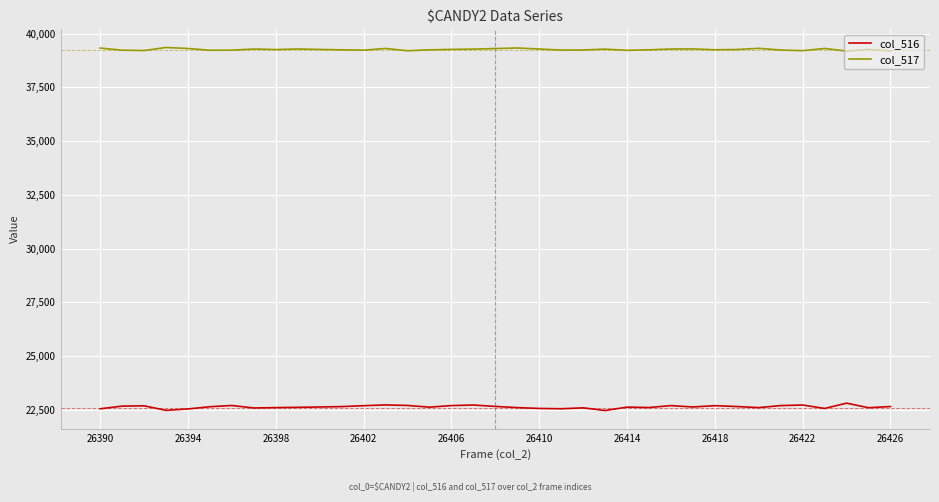

True or false: col_517 and col_516 cross at least once.

False